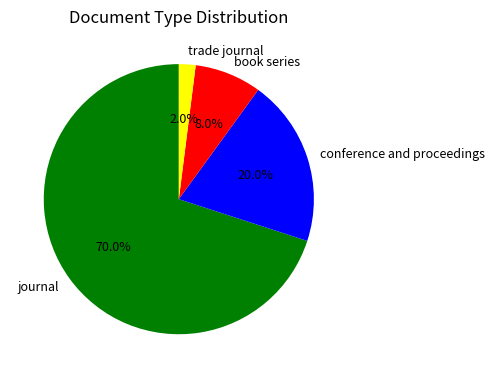

What is the ratio of the value at journal to the value at conference and proceedings?

3.5